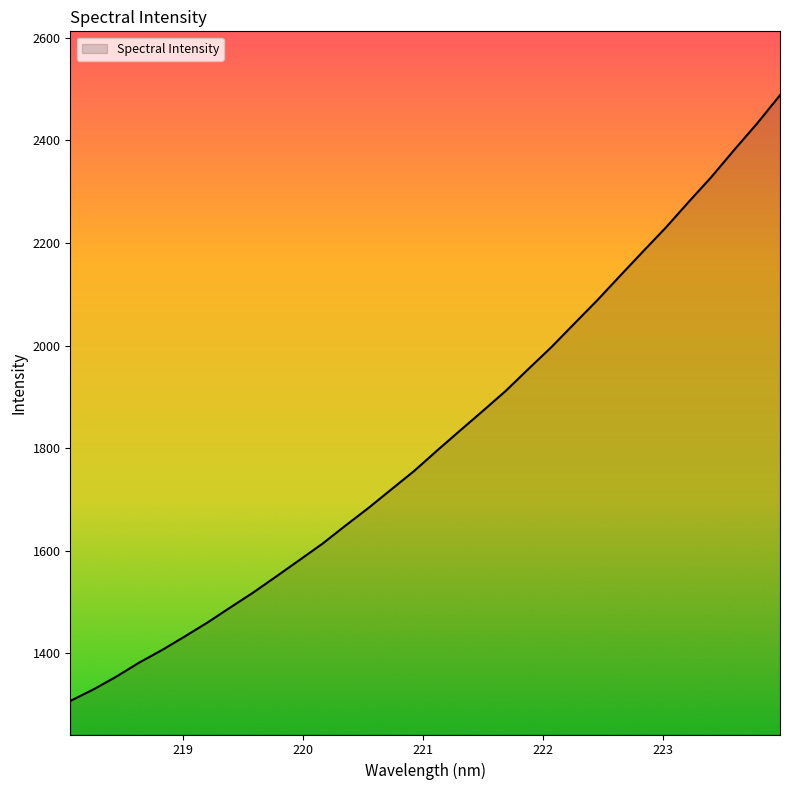

What is the difference between the maximum and minimum values?

1180.4